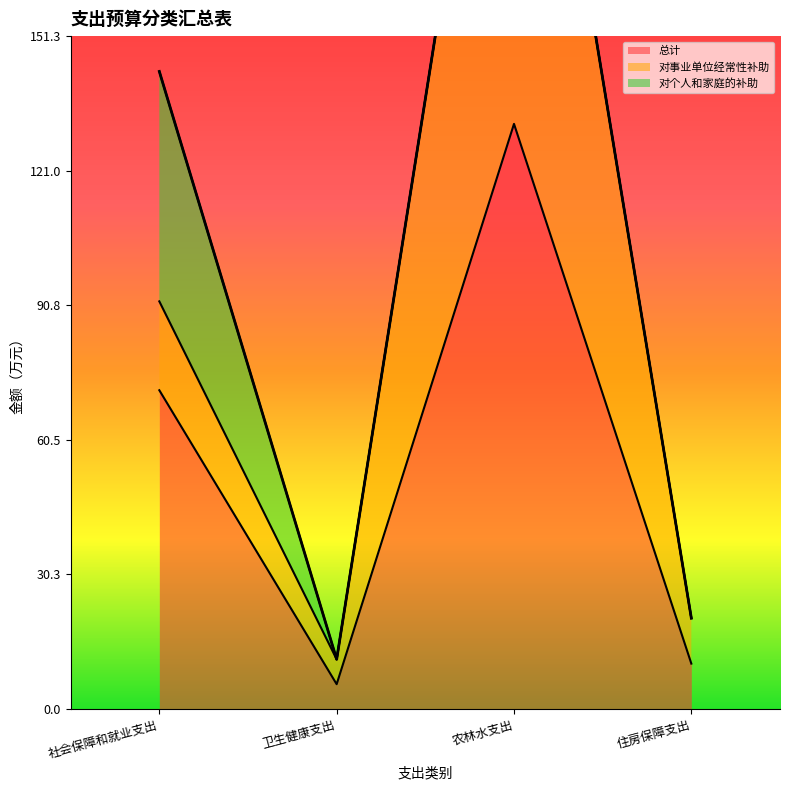

The value of 对个人和家庭的补助 at 社会保障和就业支出 is 23.1. True or false?

False